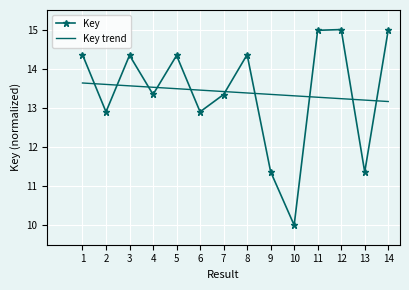

Is the value of Key trend at 4 greater than the value of Key at 12?

No